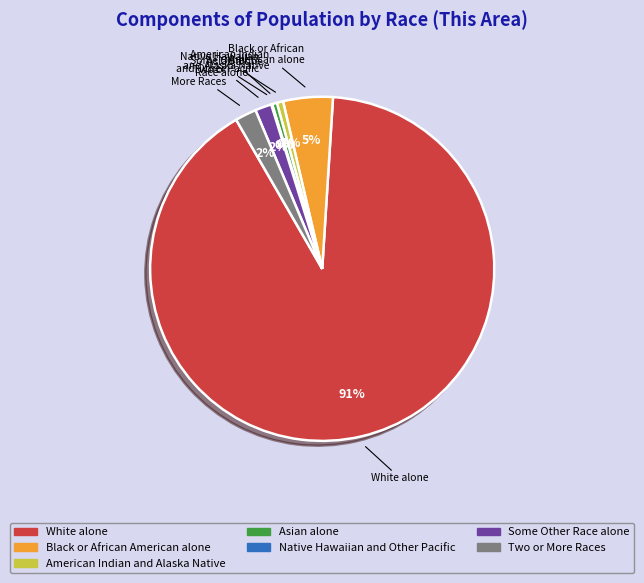

To the nearest percent, what is the average slice percentage?

14%